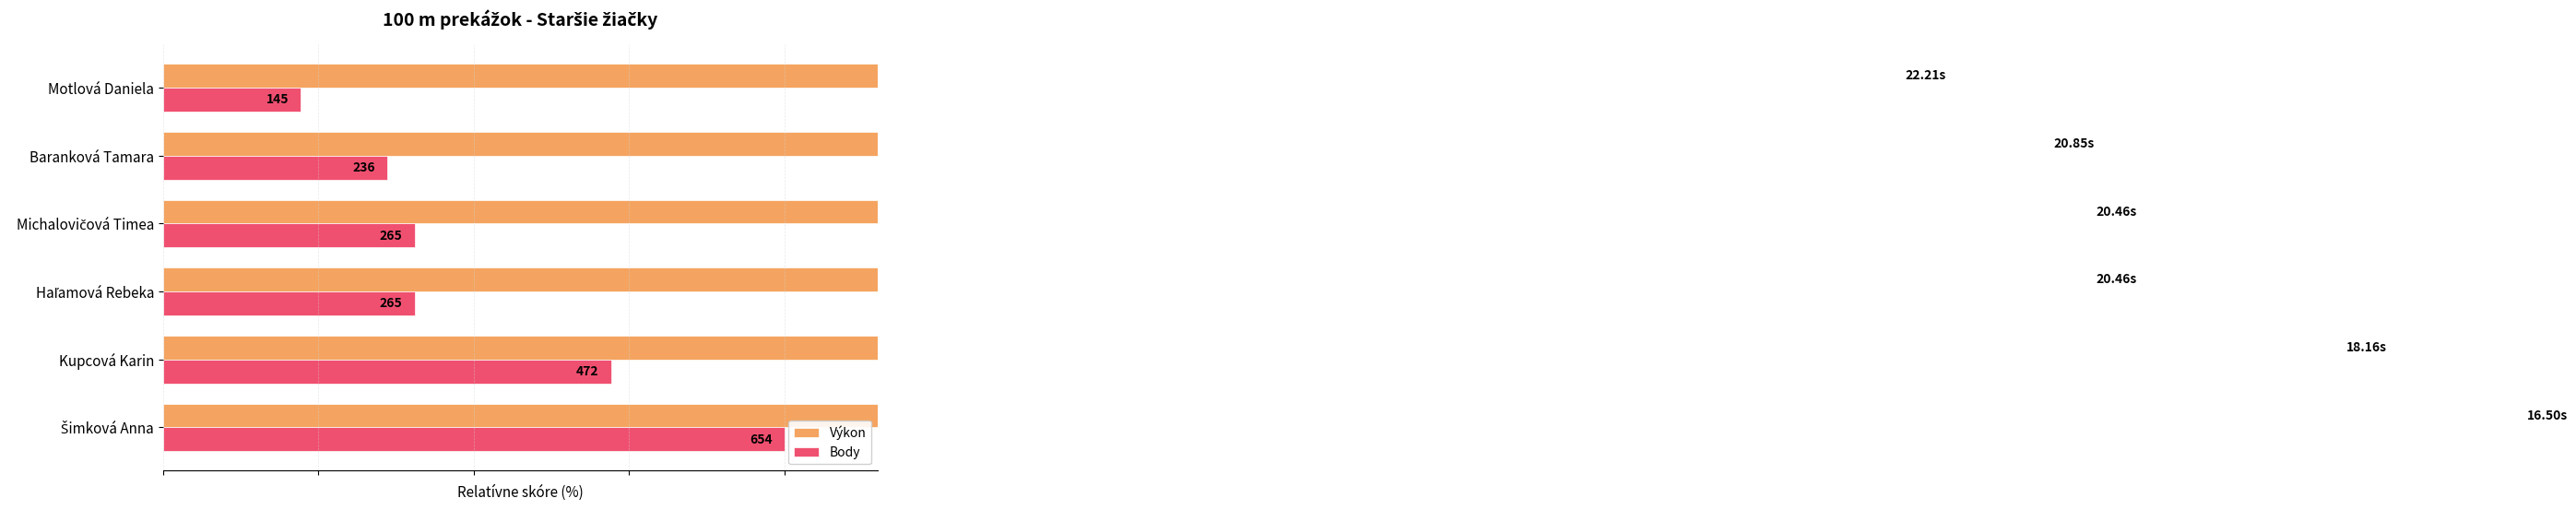

Is the value of Body at Kupcová Karin greater than the value of Výkon at Šimková Anna?

No